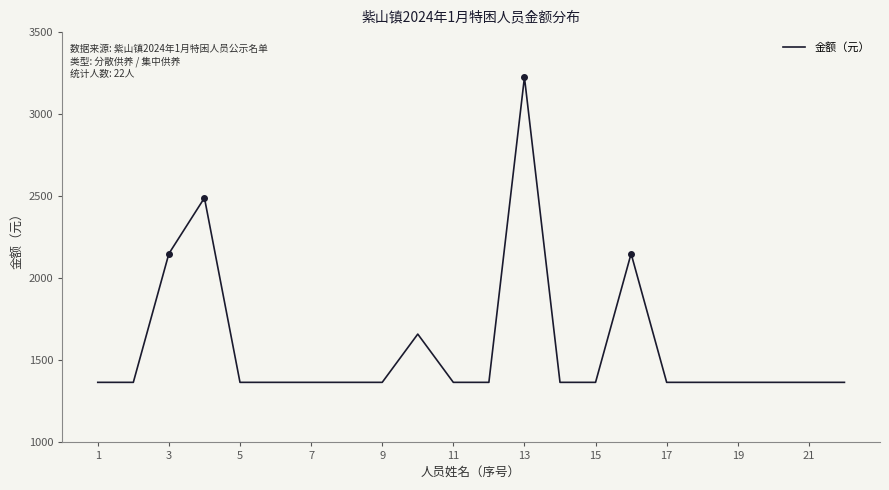

How many categories are shown in the chart?

22